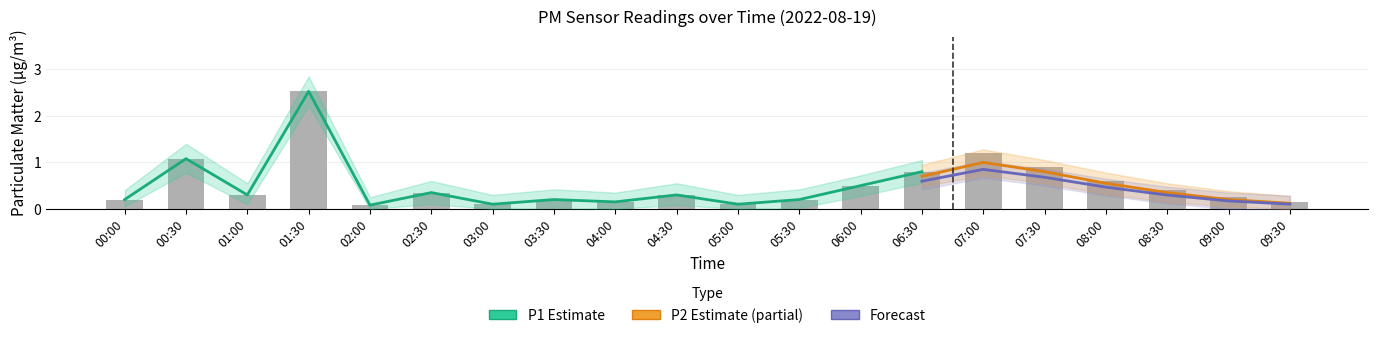

What is the label of the 7th bar from the left?

03:00